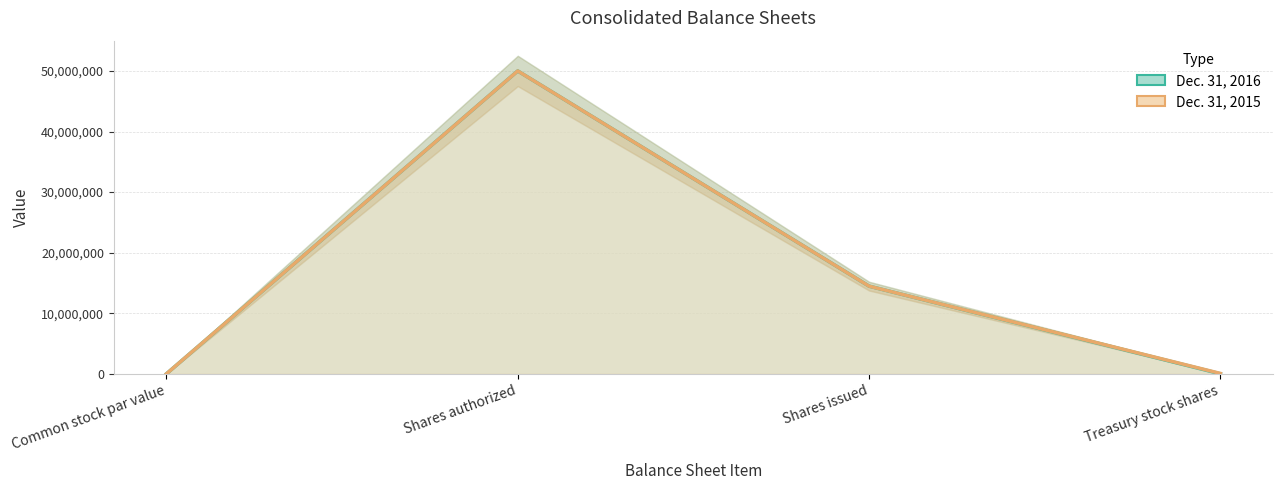

Reading left to right, extract all data points from this chart.

Dec. 31, 2016: Common stock par value=0	Shares authorized=50000000	Shares issued=14473482	Treasury stock shares=5667
Dec. 31, 2015: Common stock par value=0	Shares authorized=50000000	Shares issued=14473482	Treasury stock shares=65052